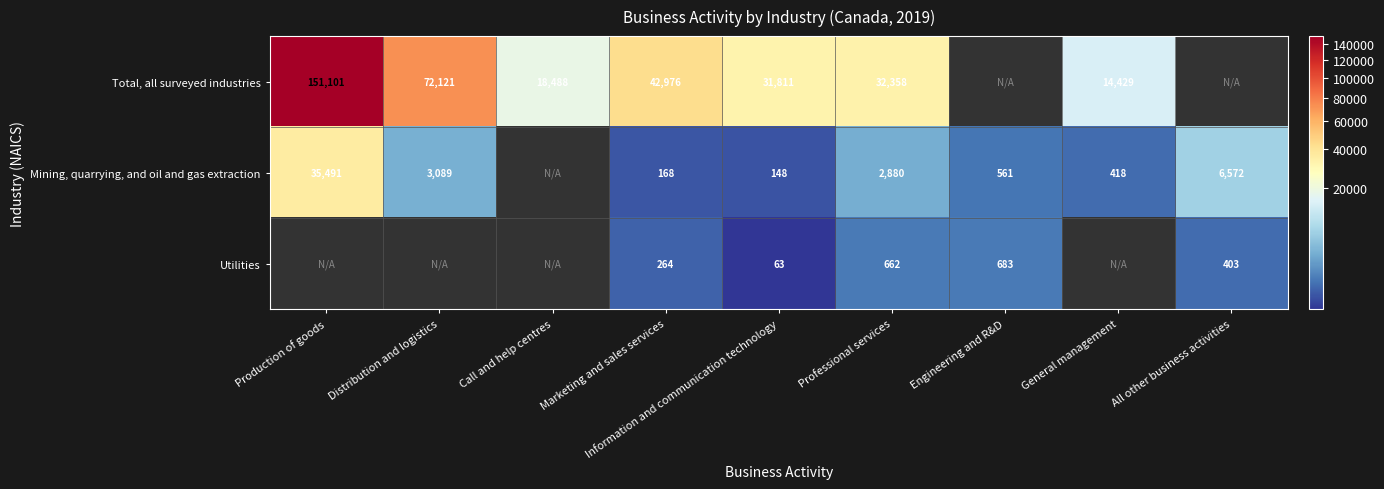

The Mining, quarrying, and oil and gas extraction series shows 588.4 at General management. True or false?

False